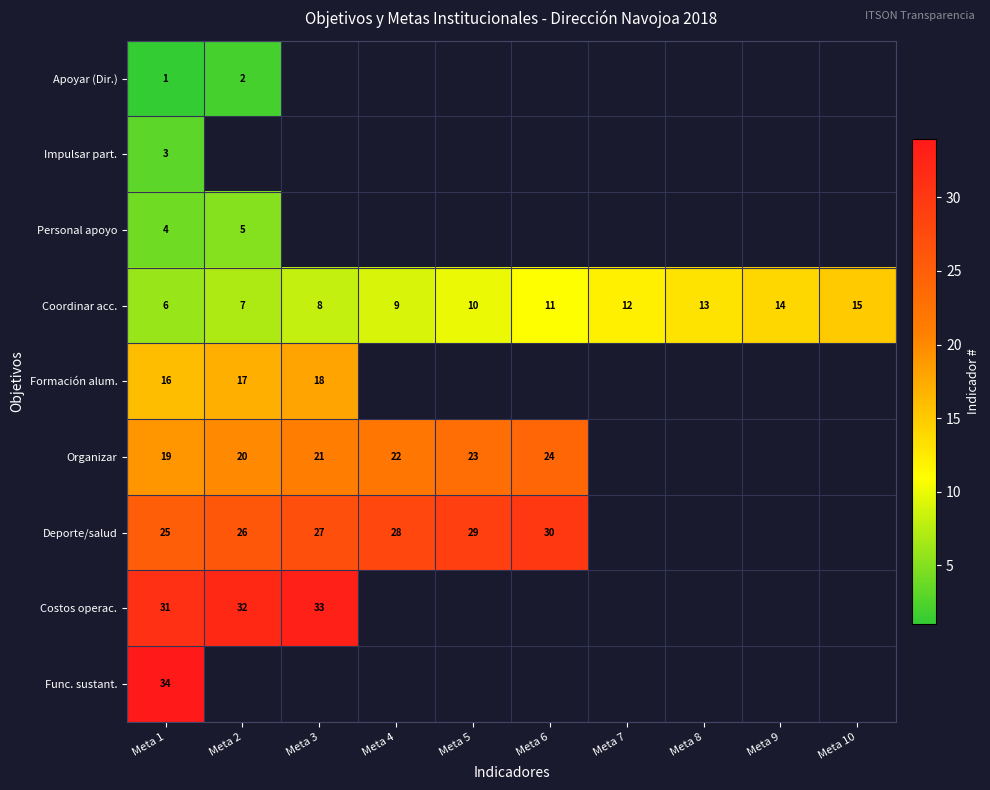

What is the greatest value displayed?

34.0